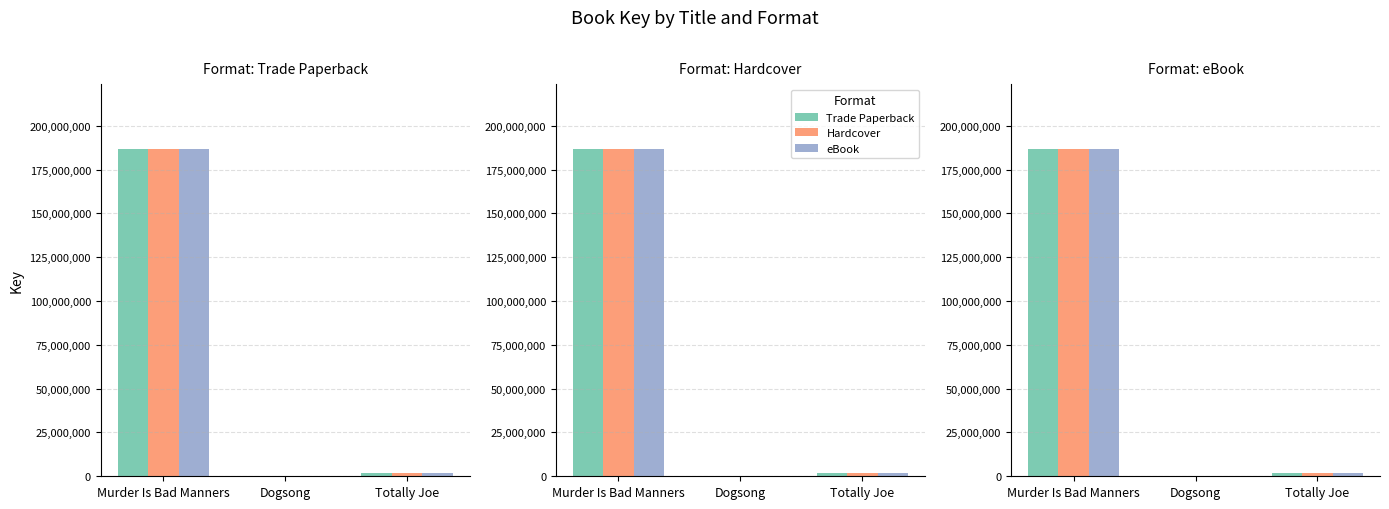

What is the difference between the maximum and minimum values in the Trade Paperback series?

186484807